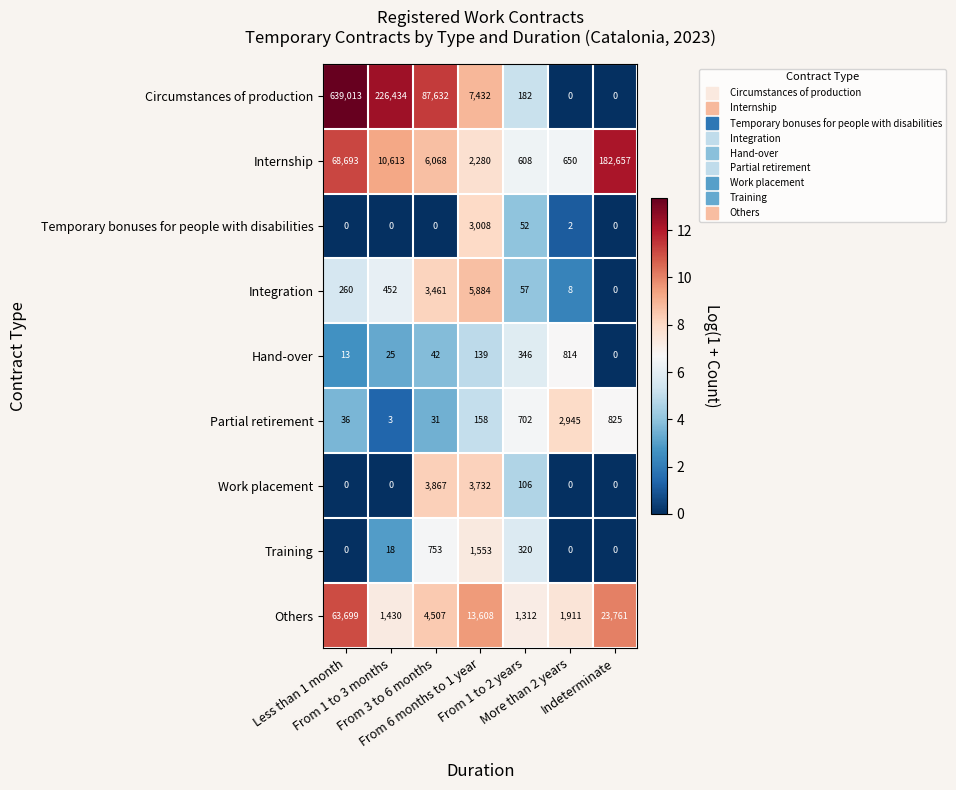

Which series has the largest total across all categories?

Circumstances of production